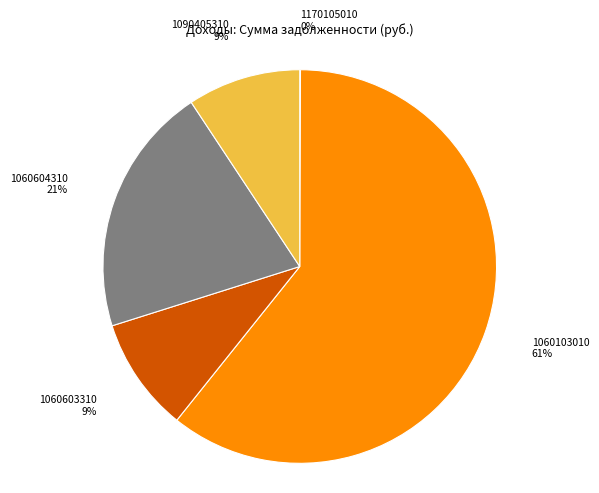

Is it true that 1060603310 is 3% of the pie?

False